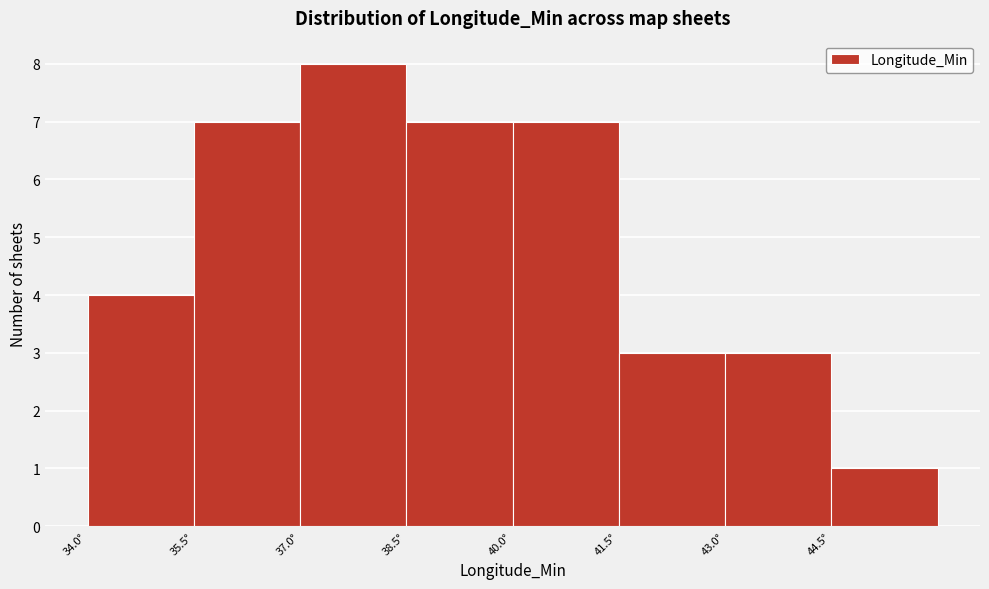

Reading left to right, transcribe this chart: for each bar, give the range it covers on the x-axis and its height. Neither the bar edges nor the heights are printed on the chart, so give them approximately, as read against the axes.

34.0 to 35.6: 4
35.6 to 37.0: 7
37.0 to 38.6: 8
38.6 to 40.0: 7
40.0 to 41.6: 7
41.6 to 43.0: 3
43.0 to 44.6: 3
44.6 to 46.0: 1